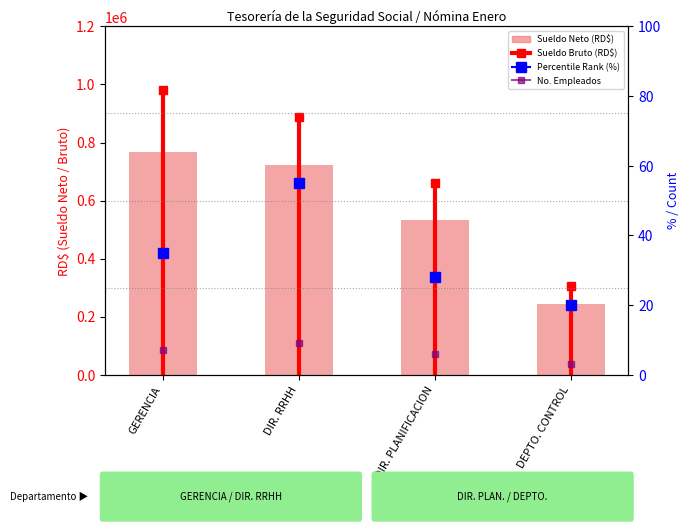

What is the minimum value shown in the chart?

3.0